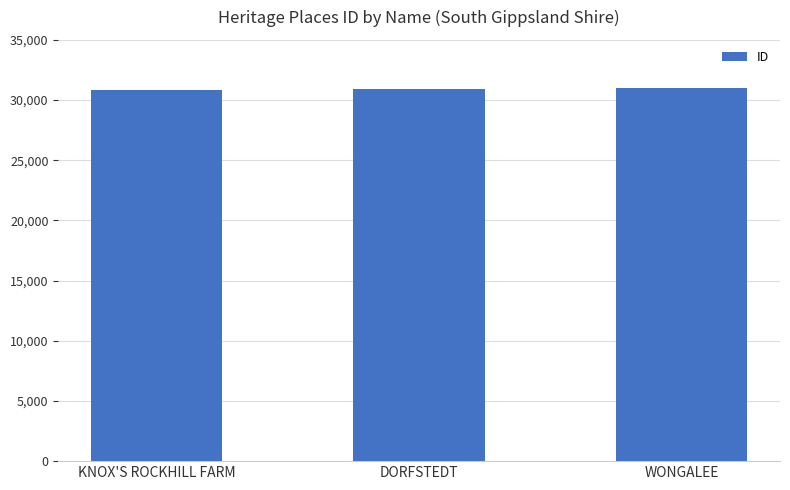

What value does the data have at DORFSTEDT, to the nearest 10?

30940